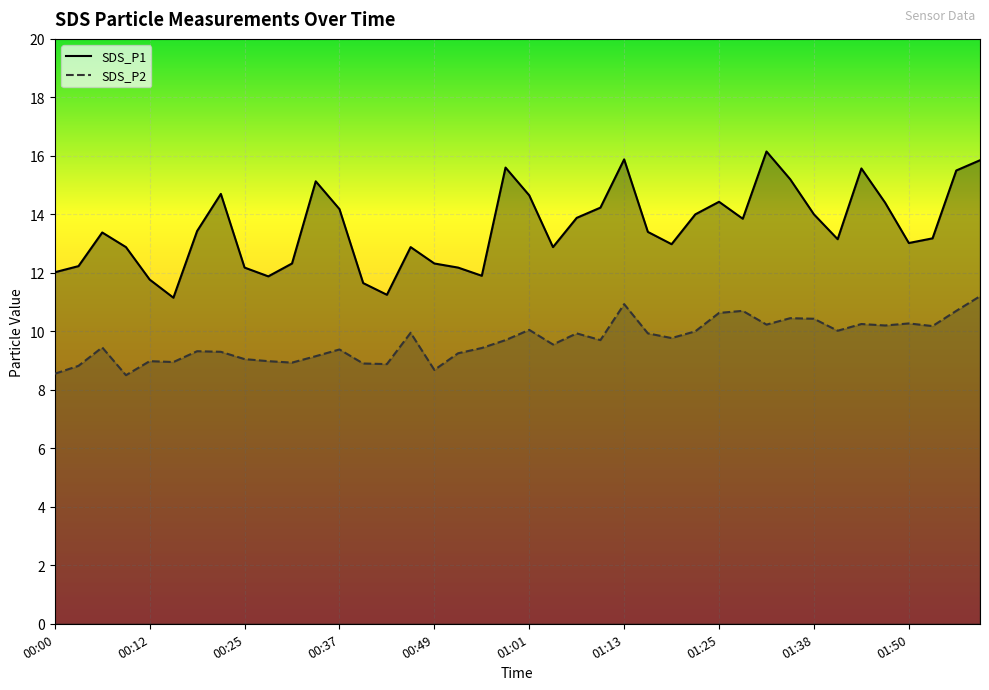

At 01:28, list the series in order from smallest to largest.

SDS_P2, SDS_P1